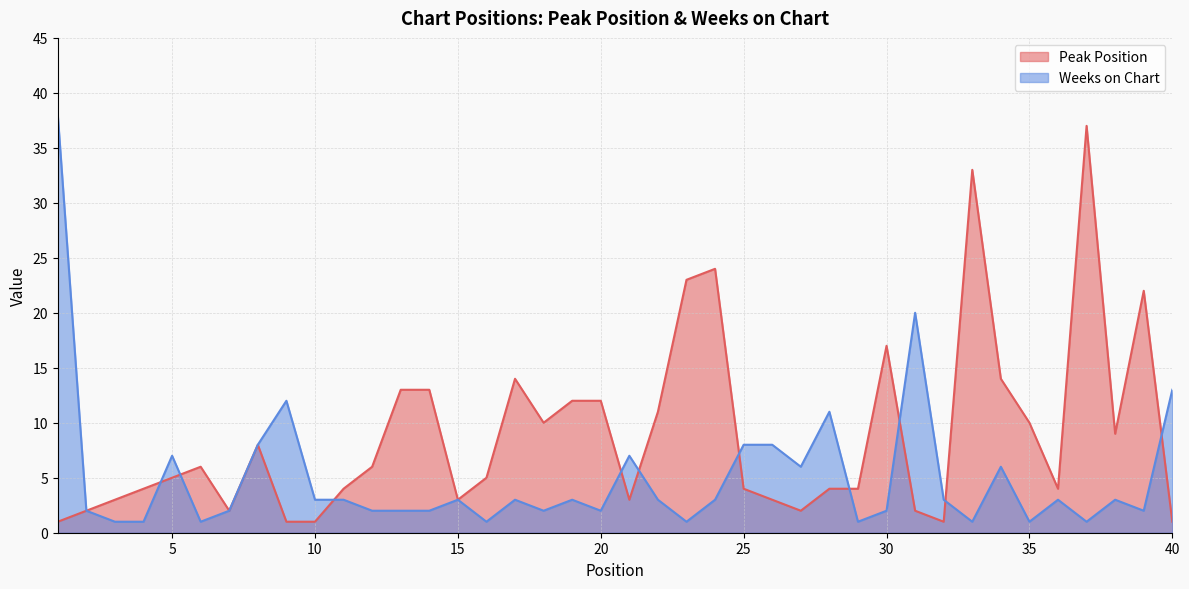

What are all the series names shown in the legend?

Peak Position, Weeks on Chart